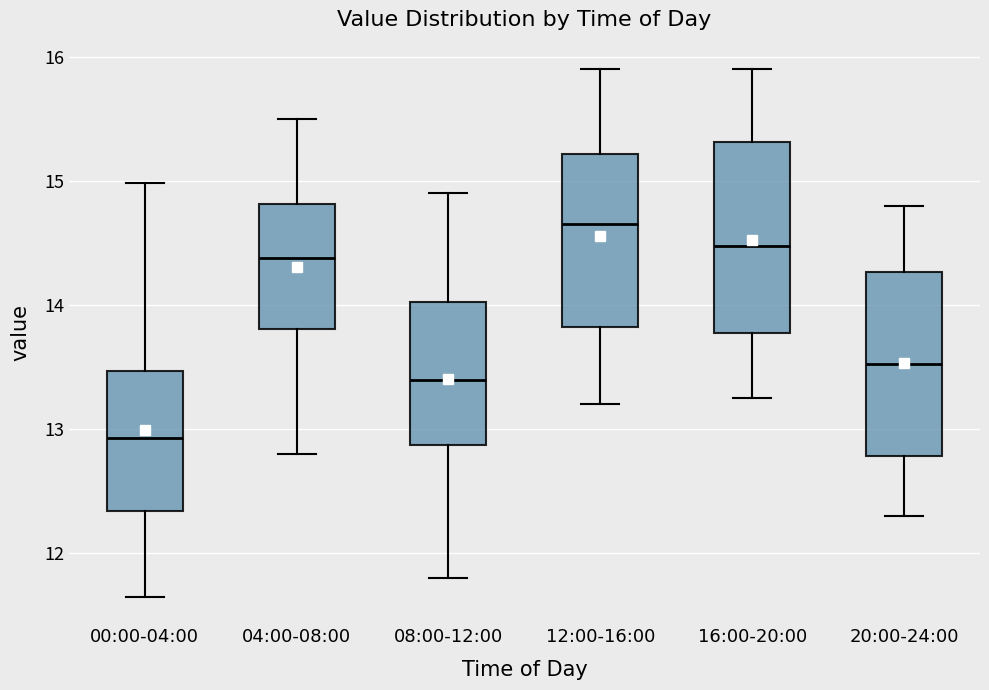

Reading left to right, transcribe this box plot: for each box, give where its median line is, the range the box spans, and where its two whiskers end, as read against the y-axis. The values are not printed on the chart, so give them approximately, as read against the axis.

00:00-04:00: median 12.9, box 12.3 to 13.5, whiskers 11.7 to 15.0
04:00-08:00: median 14.4, box 13.8 to 14.8, whiskers 12.8 to 15.5
08:00-12:00: median 13.4, box 12.9 to 14.0, whiskers 11.8 to 14.9
12:00-16:00: median 14.7, box 13.8 to 15.2, whiskers 13.2 to 15.9
16:00-20:00: median 14.5, box 13.8 to 15.3, whiskers 13.3 to 15.9
20:00-24:00: median 13.5, box 12.8 to 14.3, whiskers 12.3 to 14.8